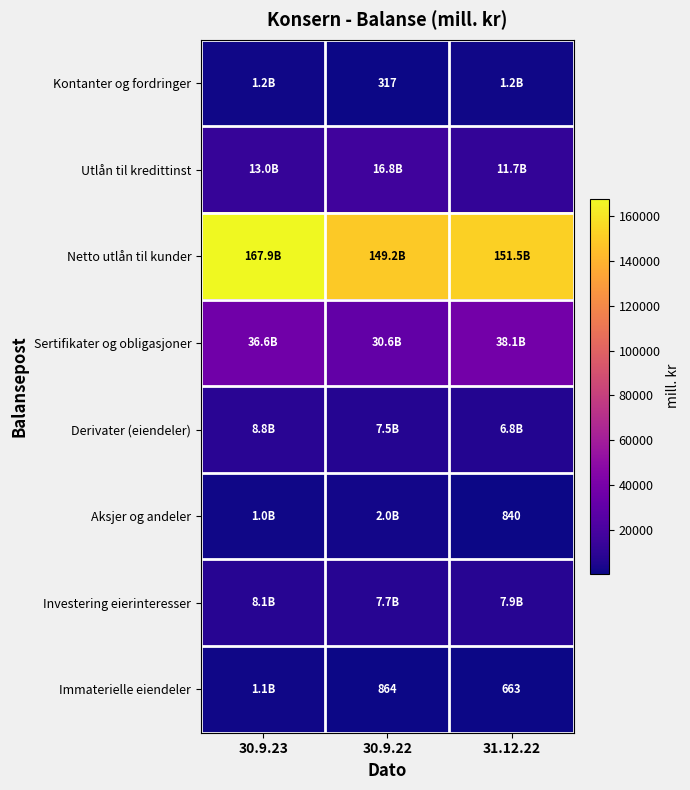

Is it true that Aksjer og andeler equals 1413 at 31.12.22?

False